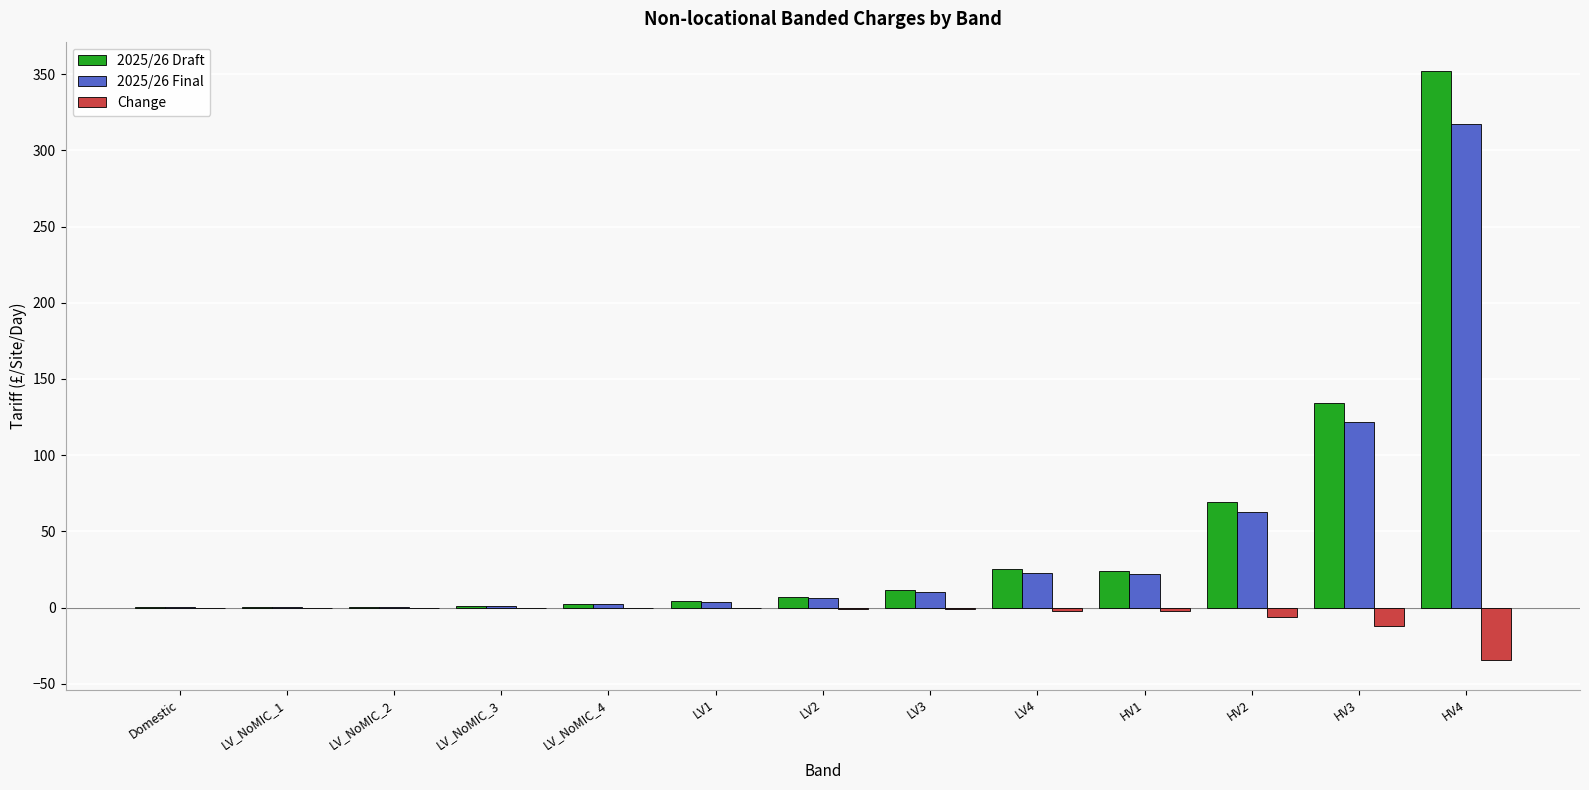

At which category is the sum across all series the highest?

HV4